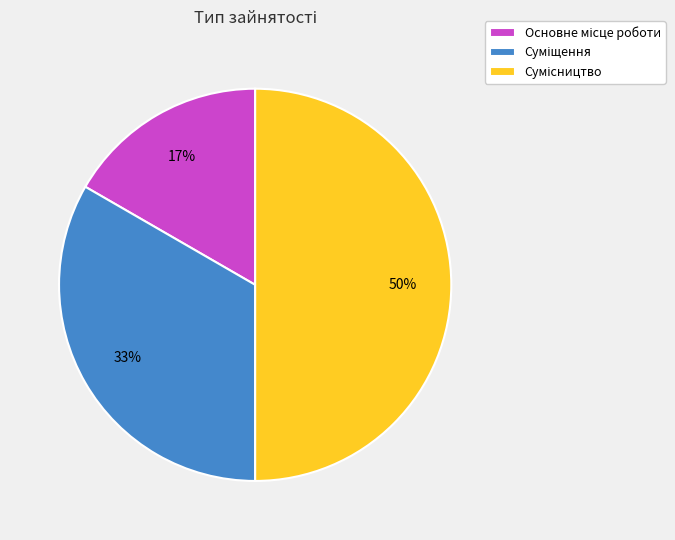

Count the number of slices in the pie.

3